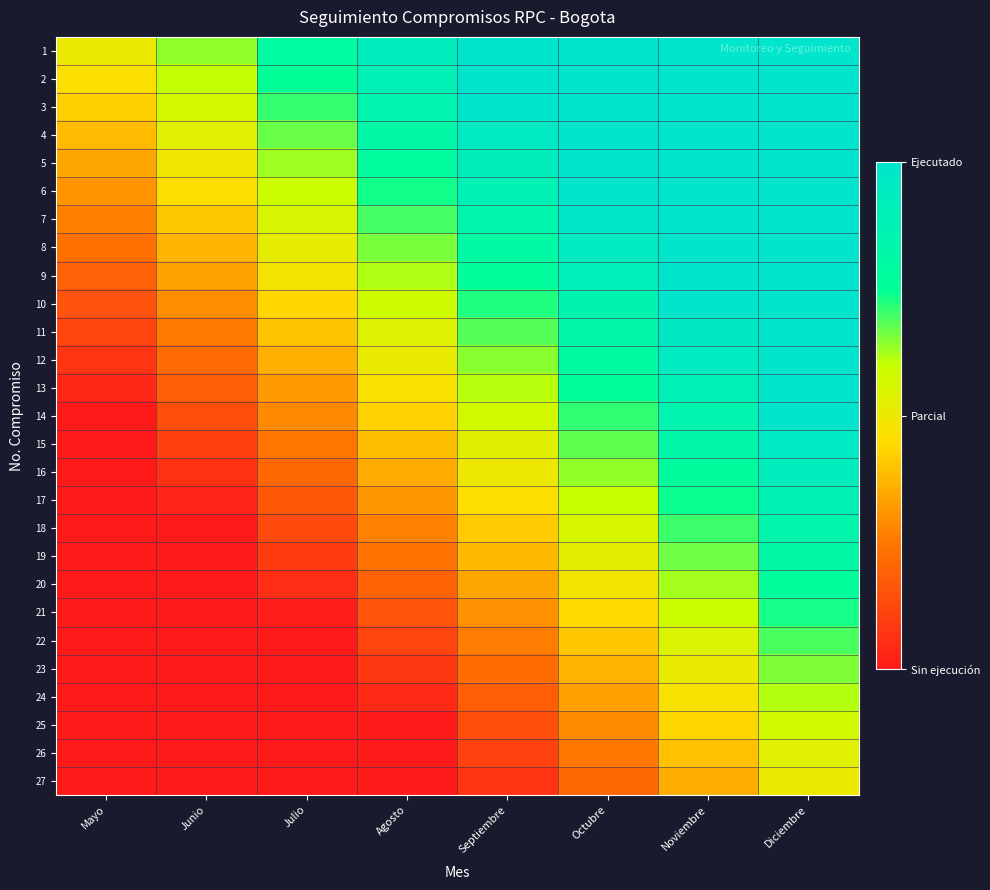

Which has a higher value, Diciembre or Octubre?

Diciembre